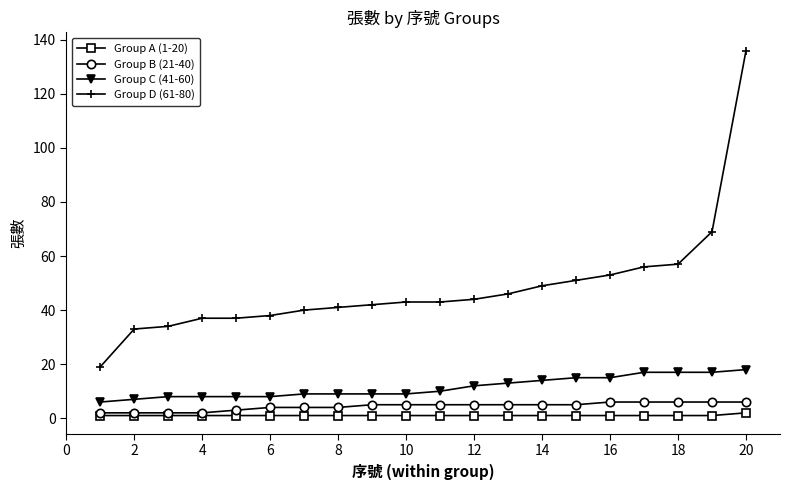

True or false: Group D (61-80) and Group A (1-20) intersect in this chart.

False